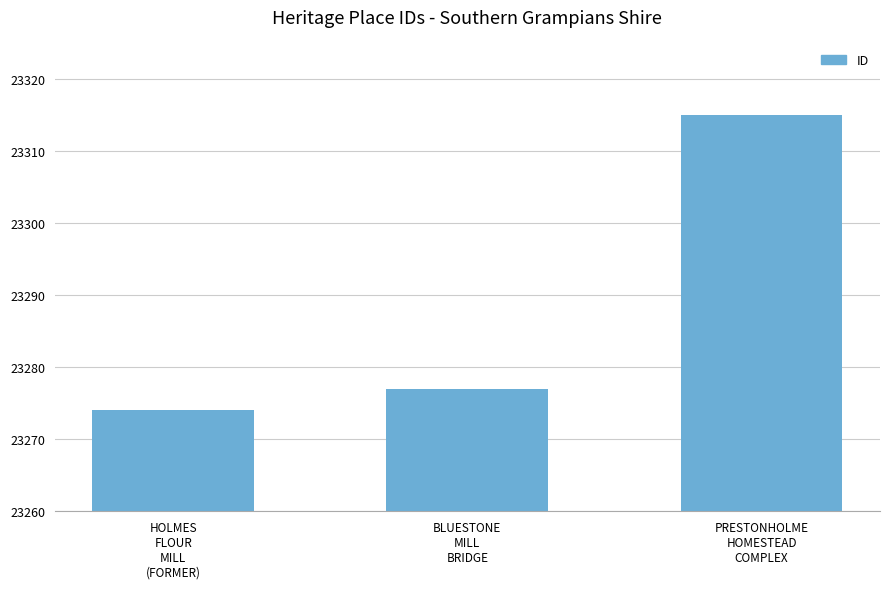

What is the label of the 3rd bar from the right?

HOLMES
FLOUR
MILL
(FORMER)